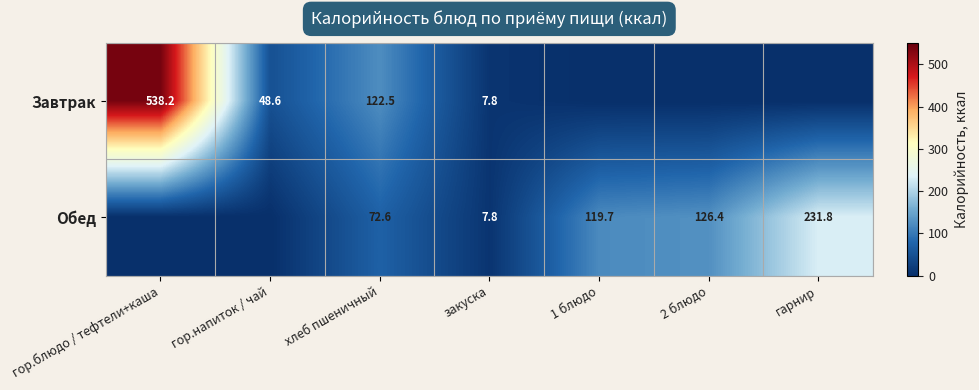

The Обед series shows 7.8 at закуска. True or false?

True